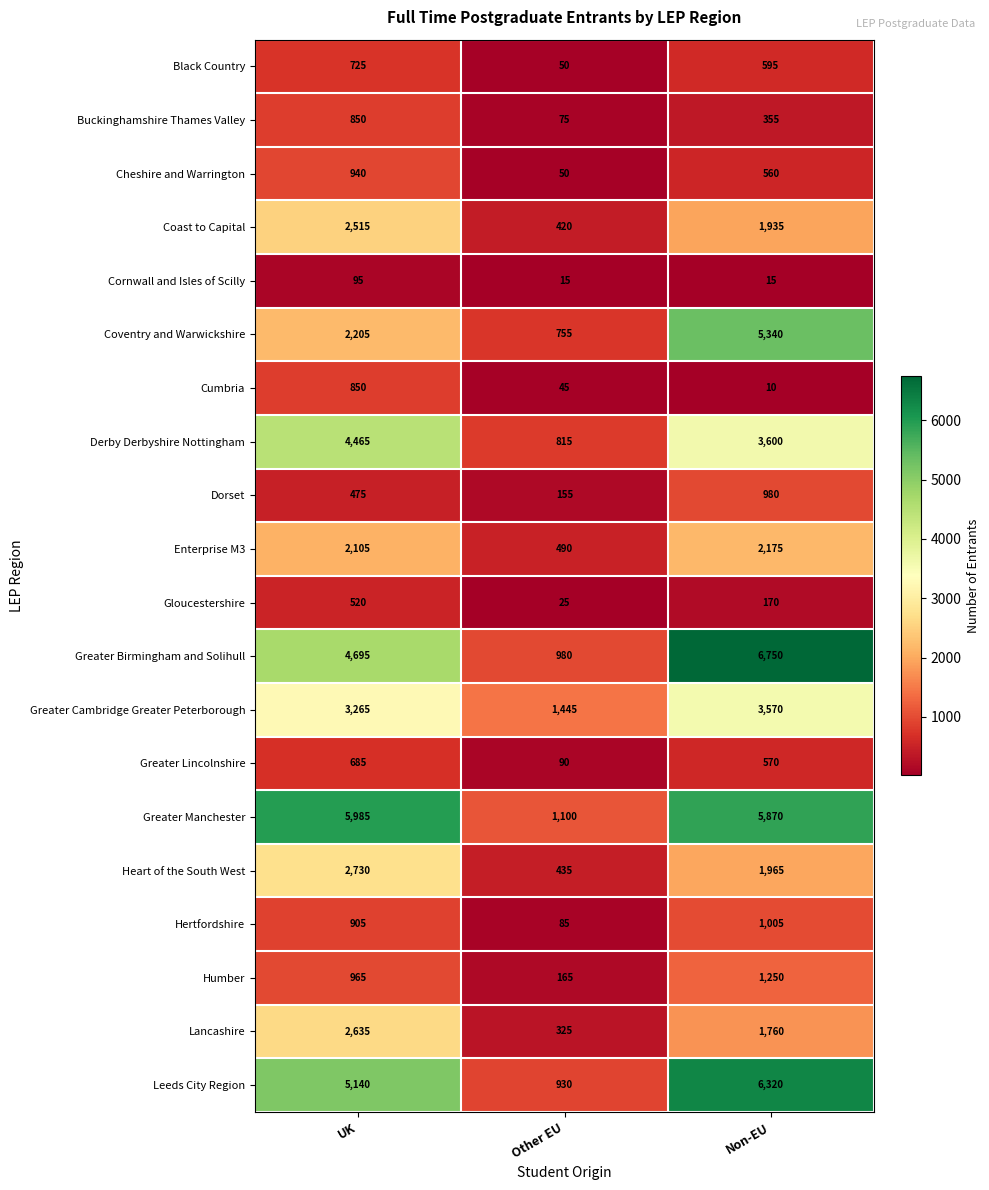

The value of Black Country at Other EU is 50. True or false?

True